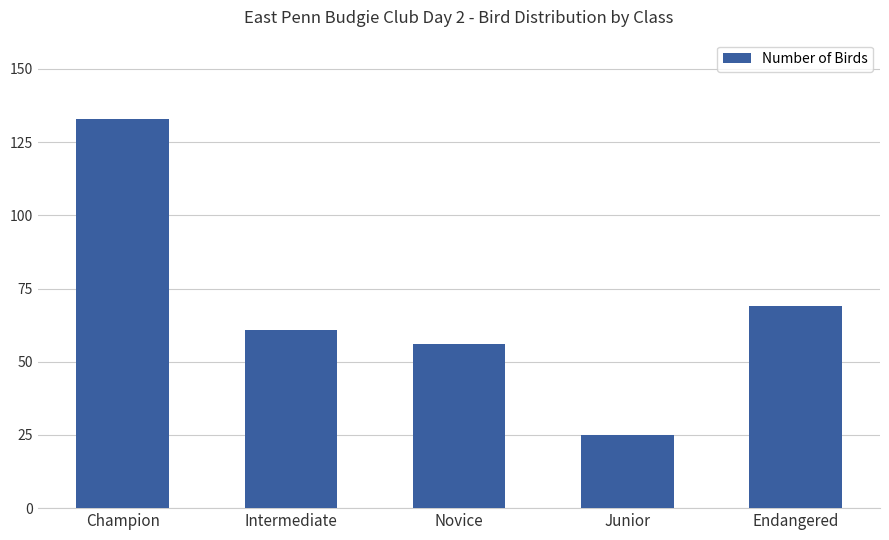

Reading left to right, what are all the values shown in this chart?

Champion=133	Intermediate=61	Novice=56	Junior=25	Endangered=69